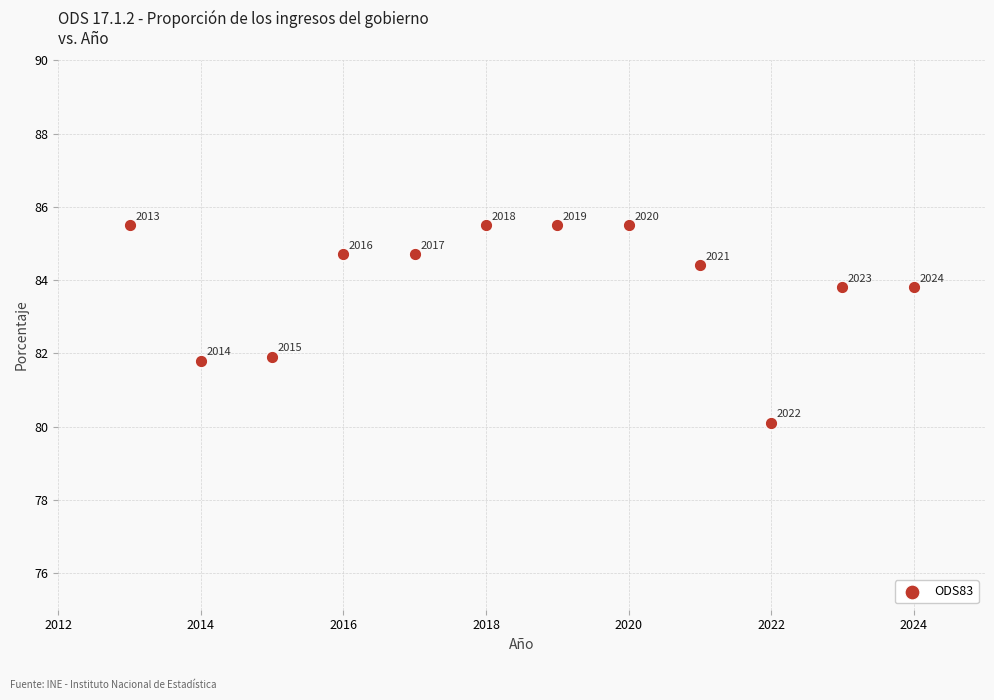

What is the average Y value?

83.9